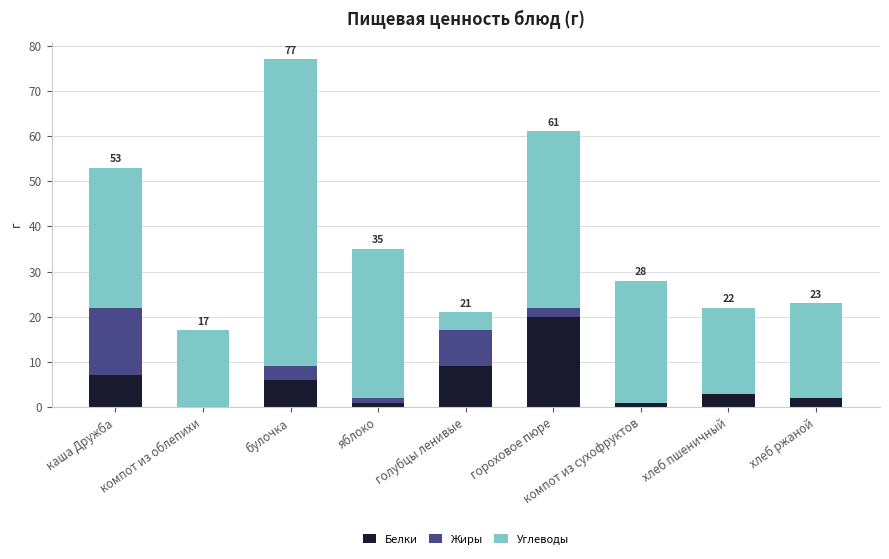

Where is Белки nearest to the value 10?

голубцы ленивые